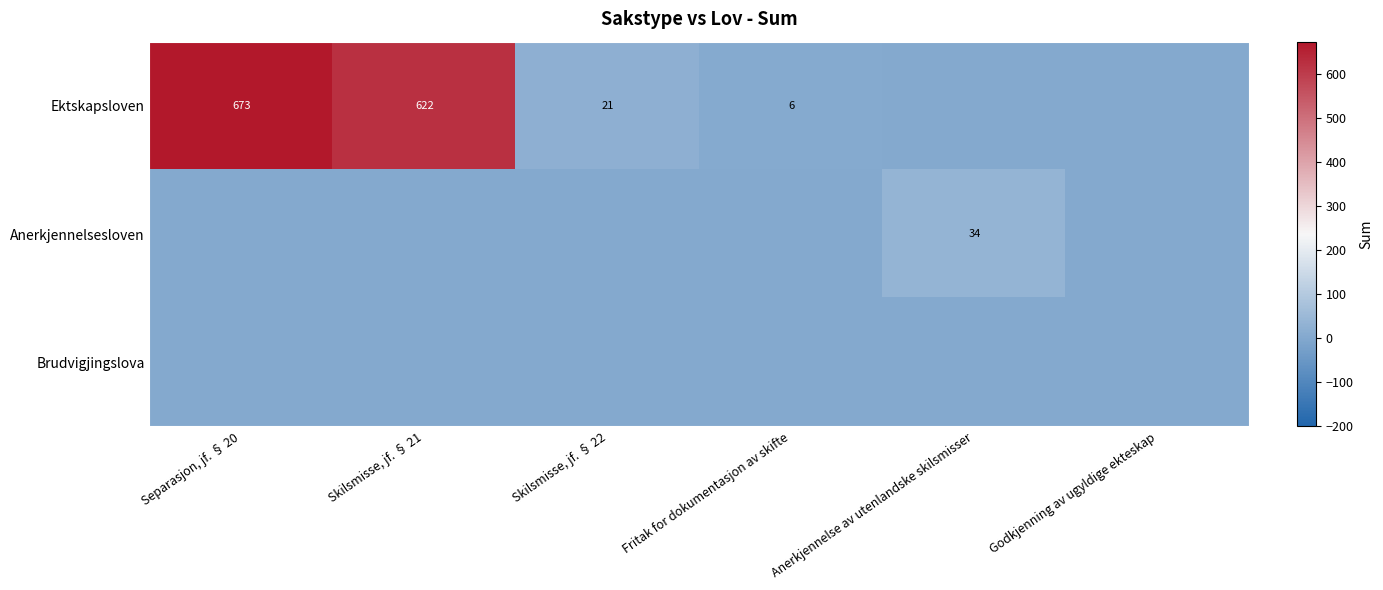

Between Separasjon, jf. § 20 and Godkjenning av ugyldige ekteskap, which is larger?

Separasjon, jf. § 20